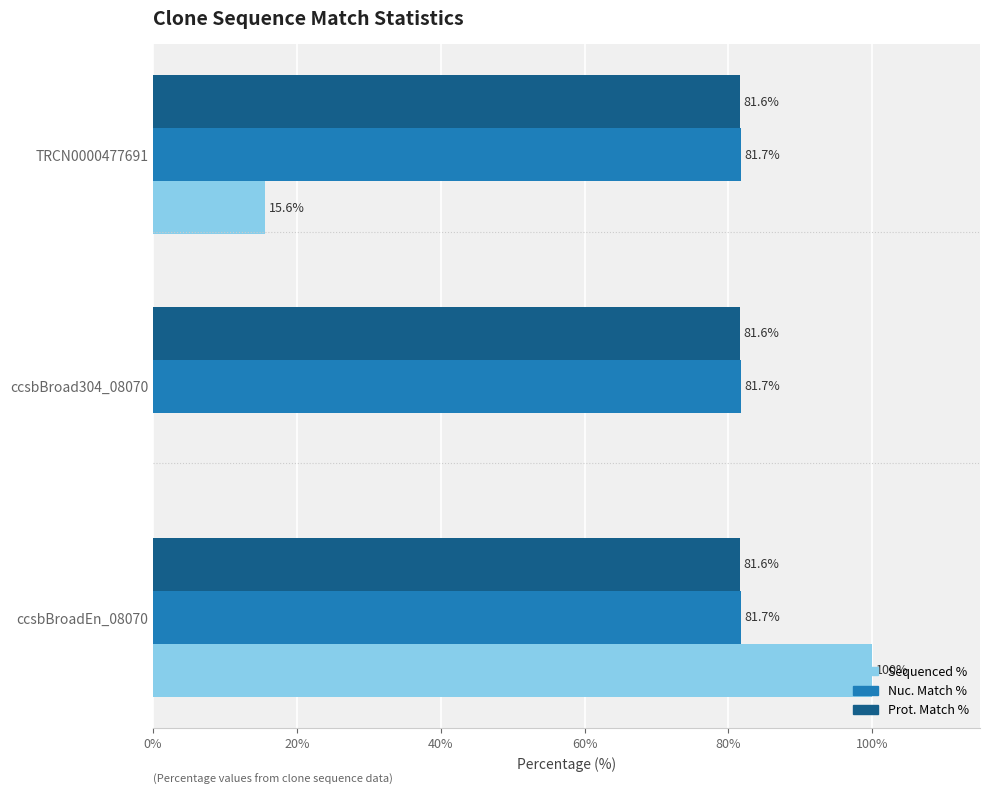

Which series has the largest total across all categories?

Nuc. Match %